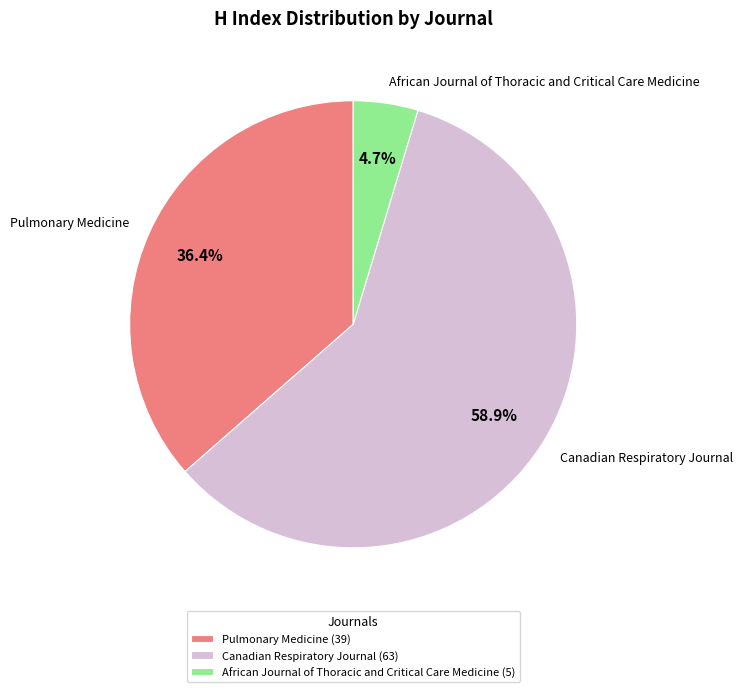

Combined, what portion of the pie is Canadian Respiratory Journal and African Journal of Thoracic and Critical Care Medicine?

63.6%